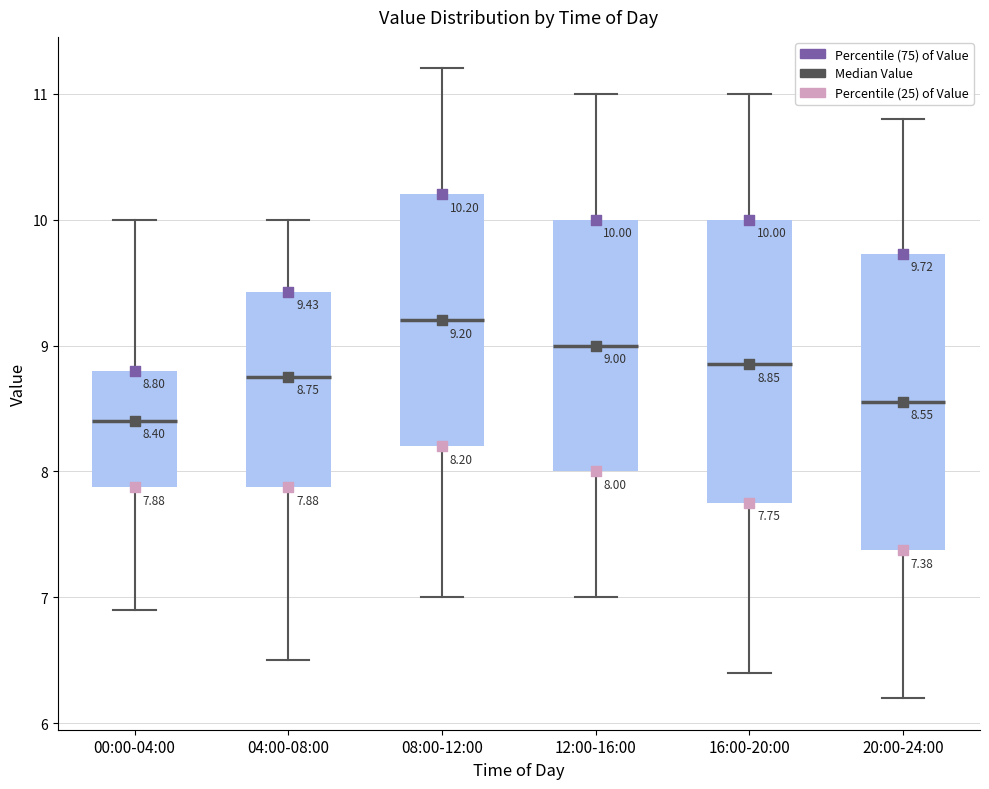

Which box has the lowest median line?

00:00-04:00